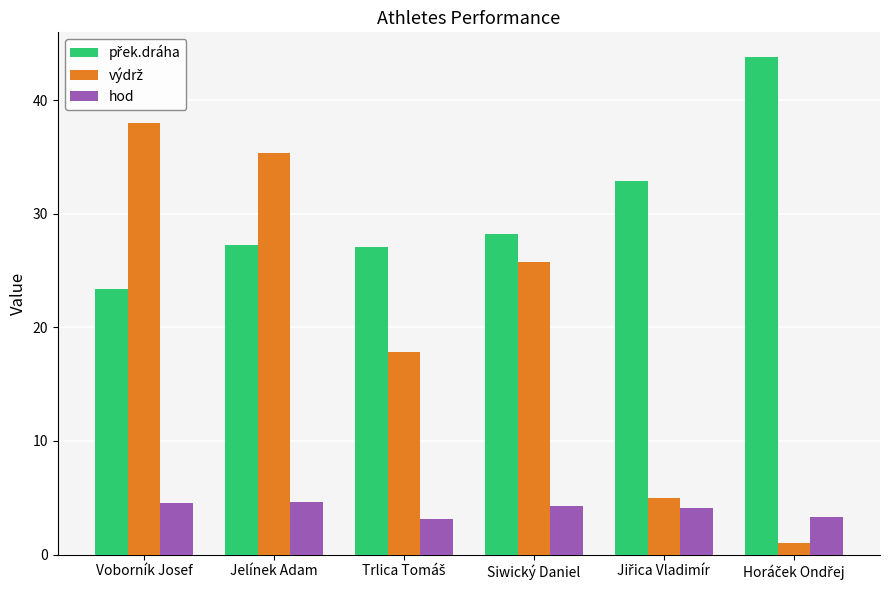

What is the maximum value shown in the chart?

43.8